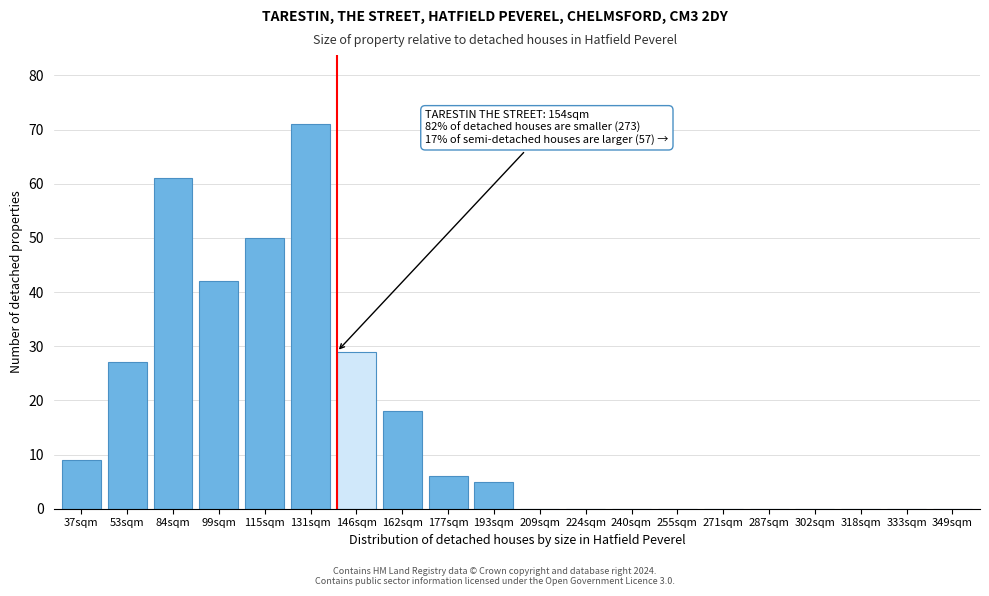

Reading right to left, list all the values displayed in this chart.

349sqm=0	333sqm=0	318sqm=0	302sqm=0	287sqm=0	271sqm=0	255sqm=0	240sqm=0	224sqm=0	209sqm=0	193sqm=5	177sqm=6	162sqm=18	146sqm=29	131sqm=71	115sqm=50	99sqm=42	84sqm=61	53sqm=27	37sqm=9